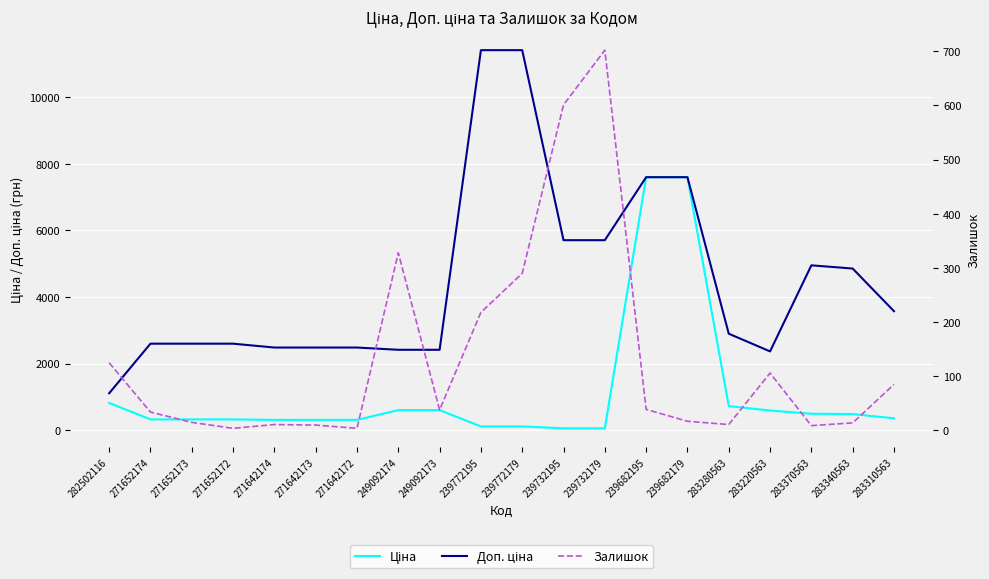

True or false: Залишок has a value of 4.0 at 271642172.

True